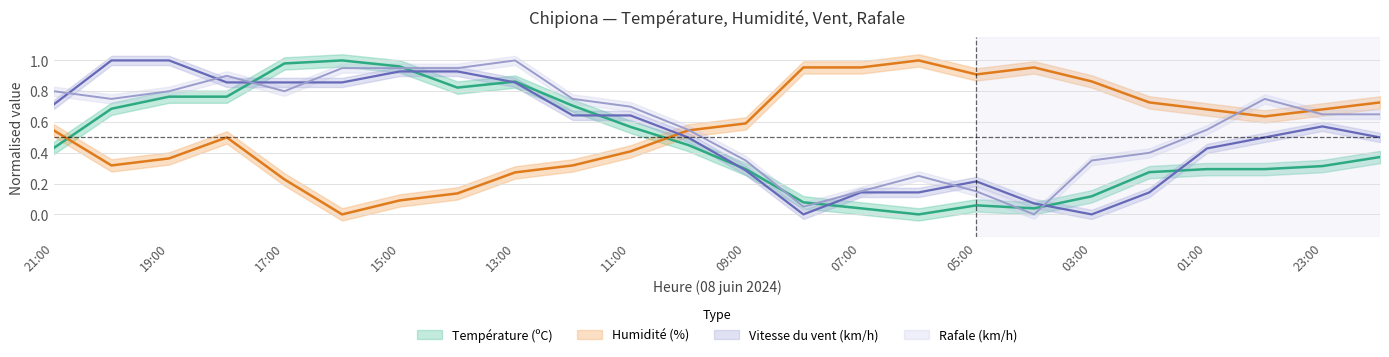

What is the approximate value of Vitesse du vent (km/h) at 04:00?

0.1